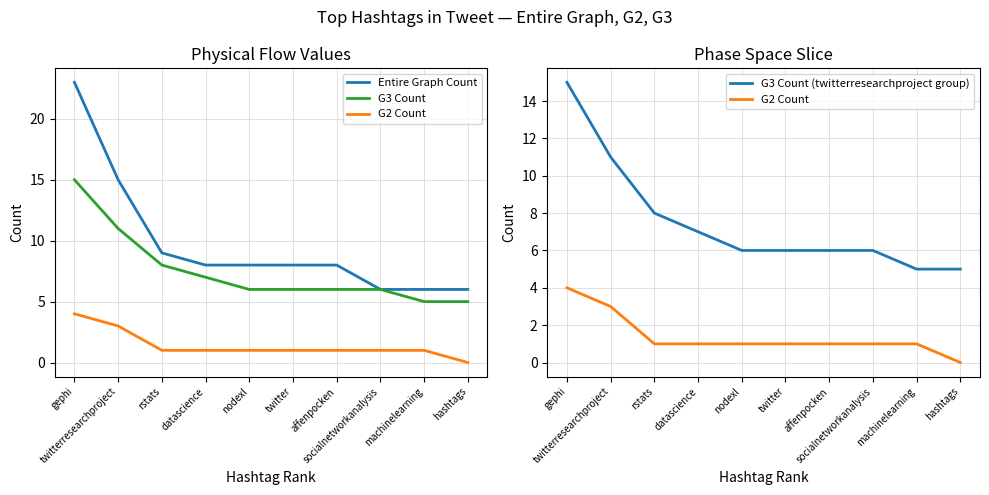

What is the difference between the G3 Count values at gephi and twitter?

9